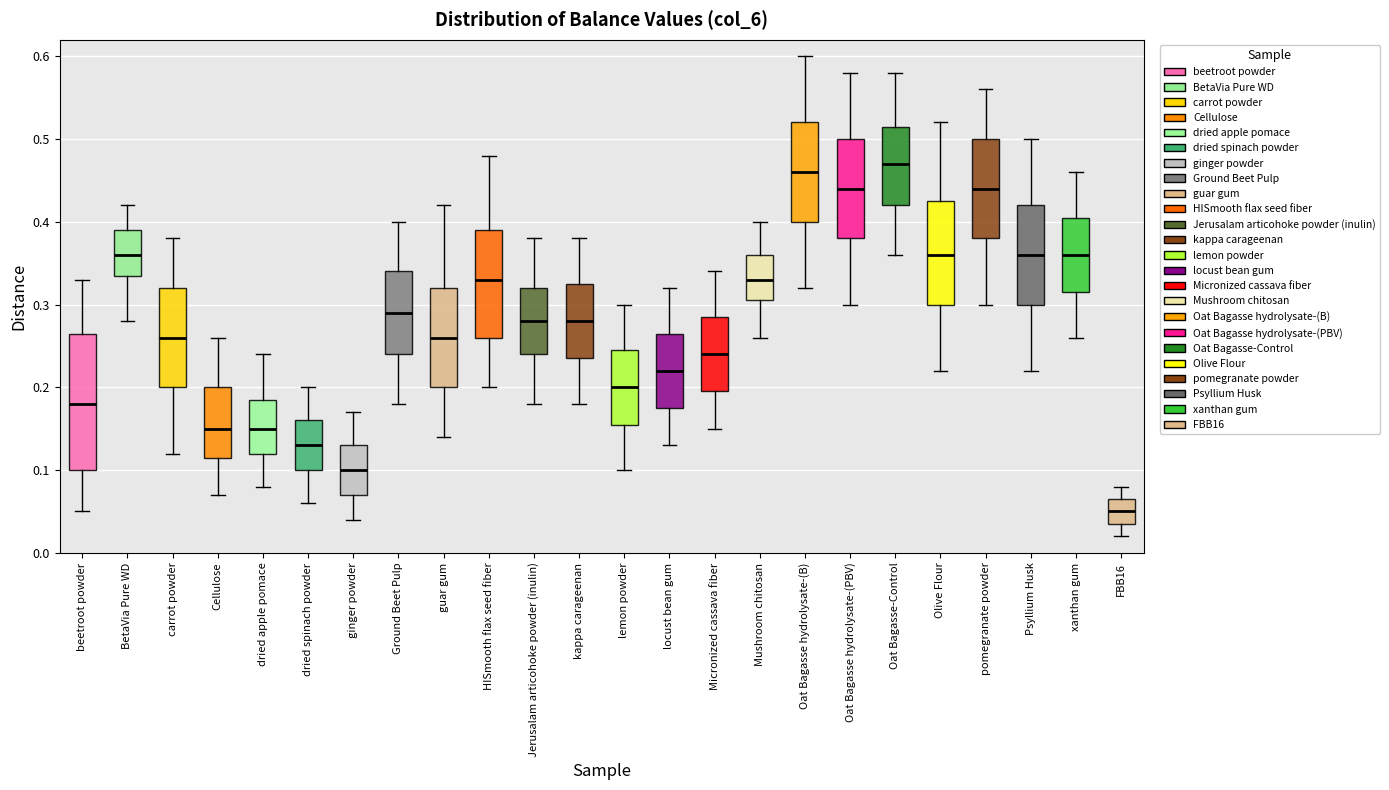

Which box is the tallest, from its lower edge to its upper edge?

beetroot powder